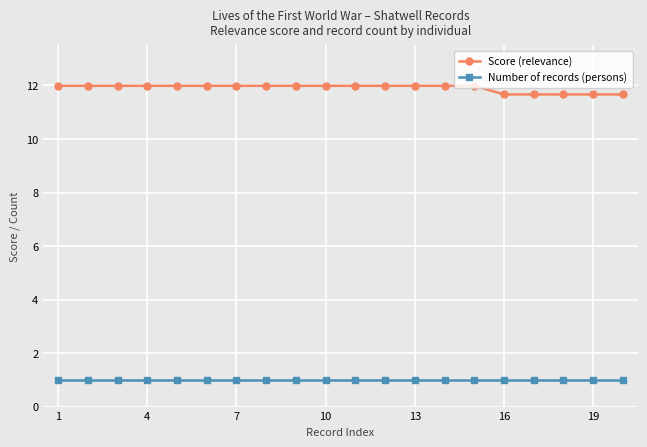

Reading left to right, list all the values displayed in this chart.

Score (relevance): 12.0	12.0	12.0	12.0	12.0	12.0	12.0	12.0	12.0	12.0	12.0	12.0	12.0	12.0	12.0	11.7	11.7	11.7	11.7	11.7
Number of records (persons): 1.0	1.0	1.0	1.0	1.0	1.0	1.0	1.0	1.0	1.0	1.0	1.0	1.0	1.0	1.0	1.0	1.0	1.0	1.0	1.0